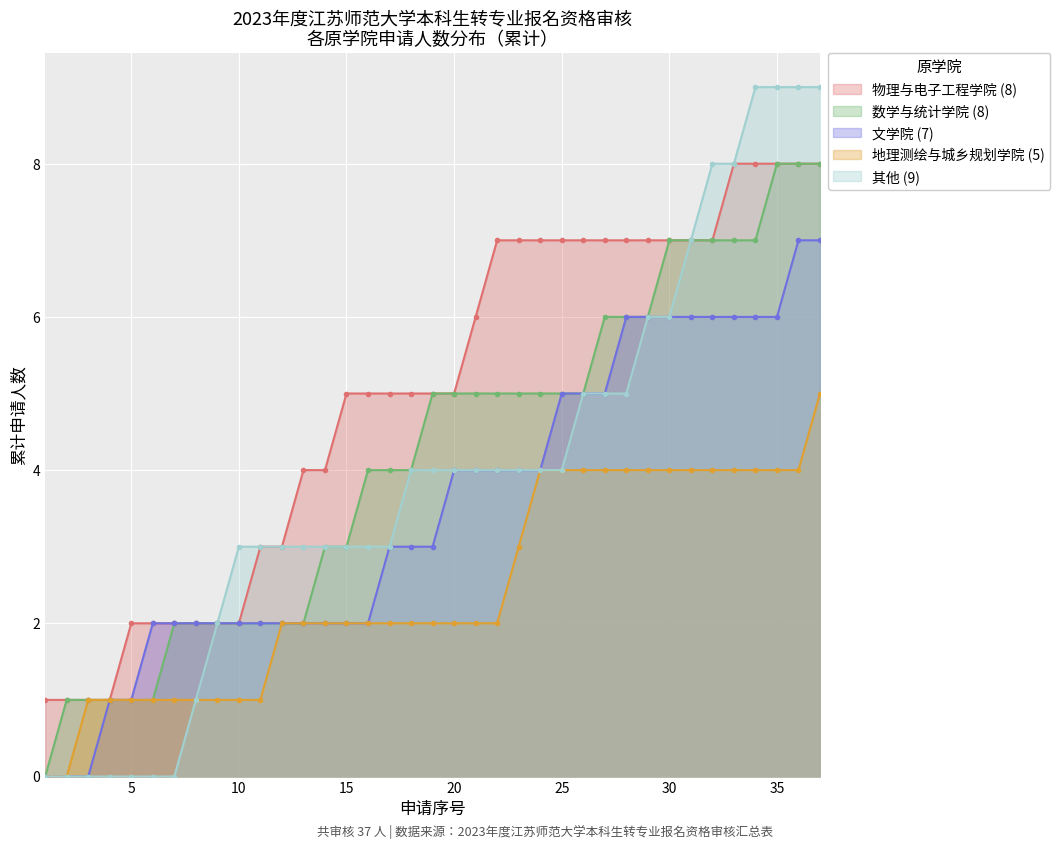

What is the difference between the values at 26 and 13?

3